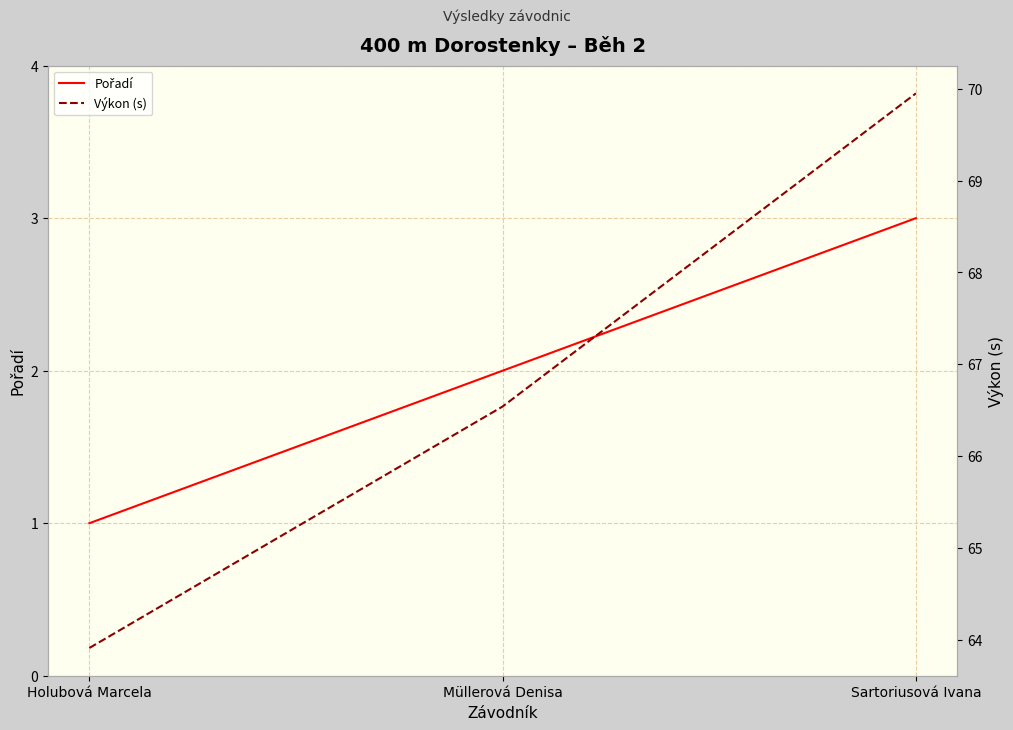

At how many categories does at least one series exceed 14?

3